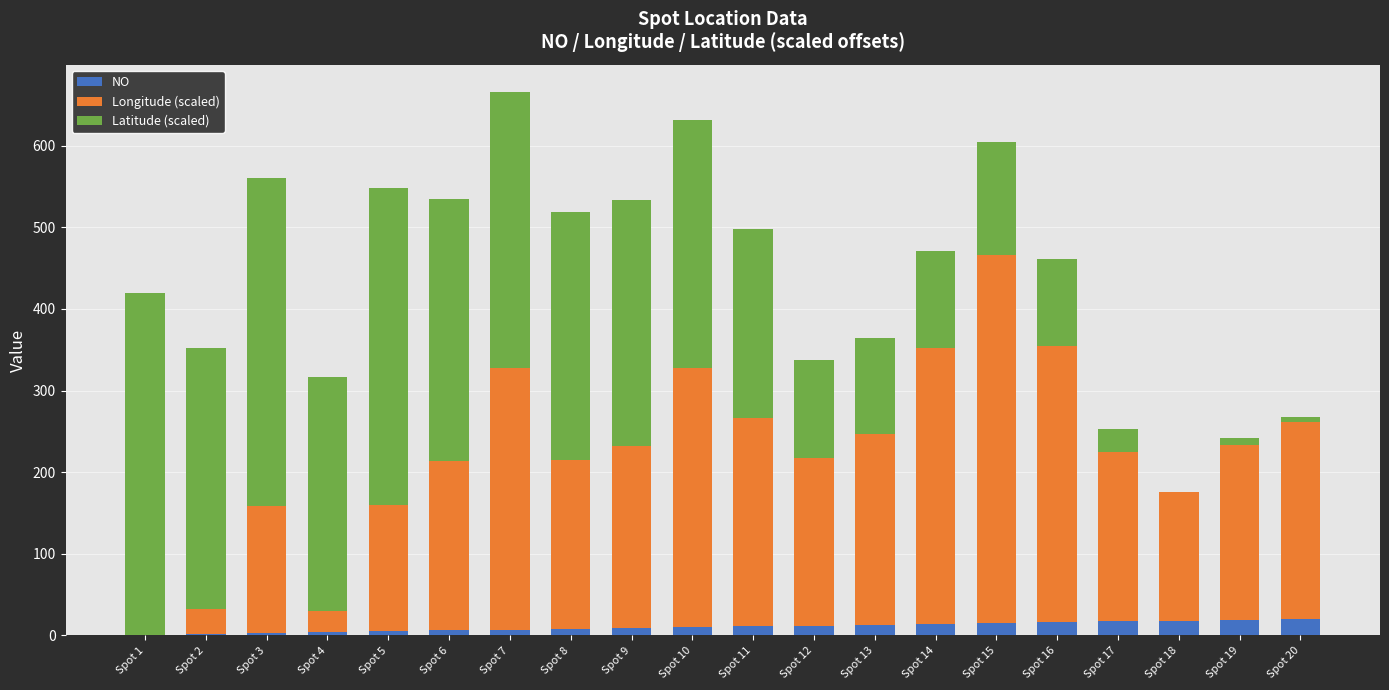

What is the sum of the Latitude (scaled) values at Spot 7 and Spot 17?

367.1